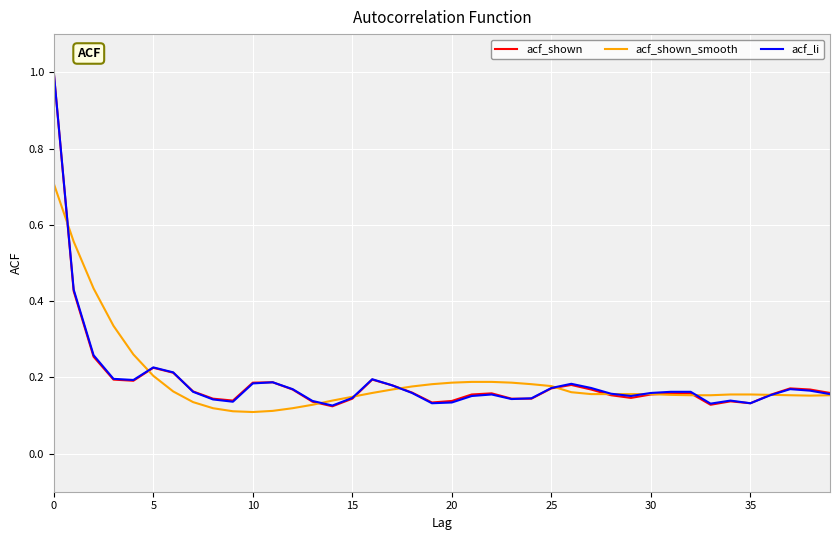

What is the maximum value shown in the chart?

1.0